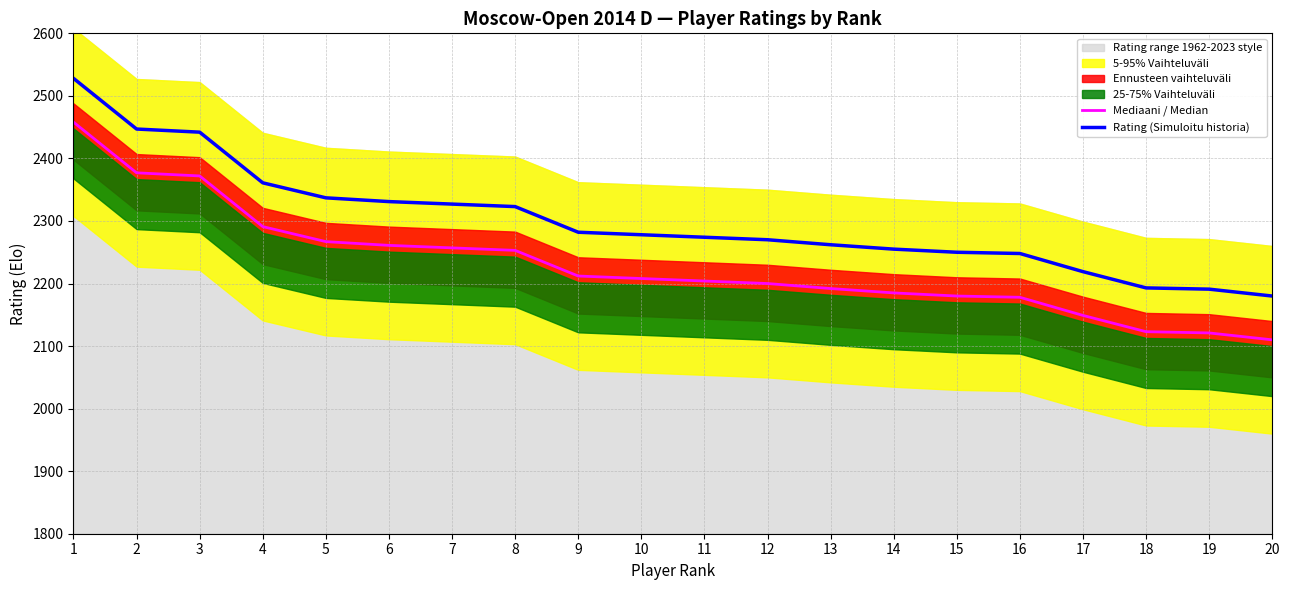

What is the maximum value for Mediaani / Median?

2458